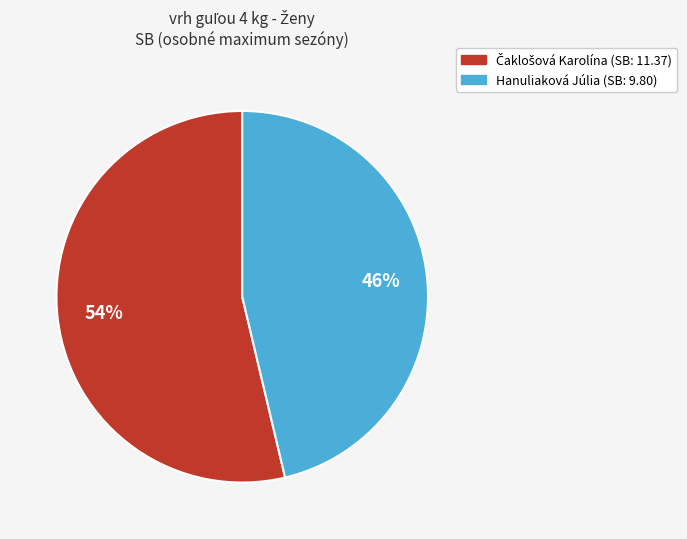

To the nearest percent, what percentage of the pie is Hanuliaková Júlia?

46%